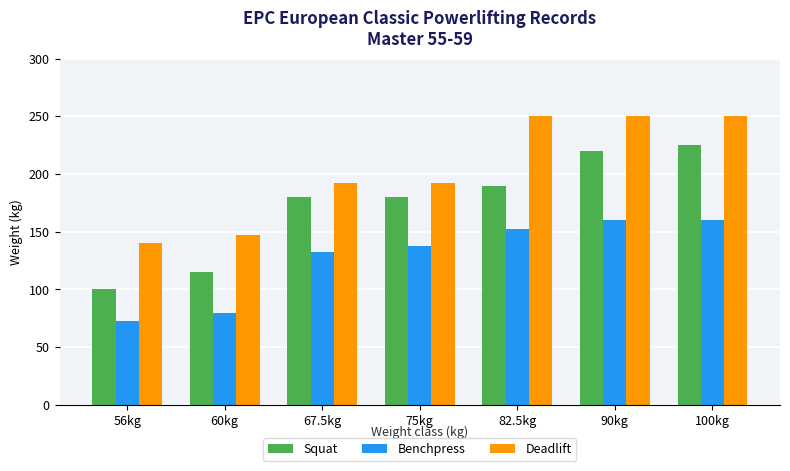

At how many categories does at least one series exceed 181?

5